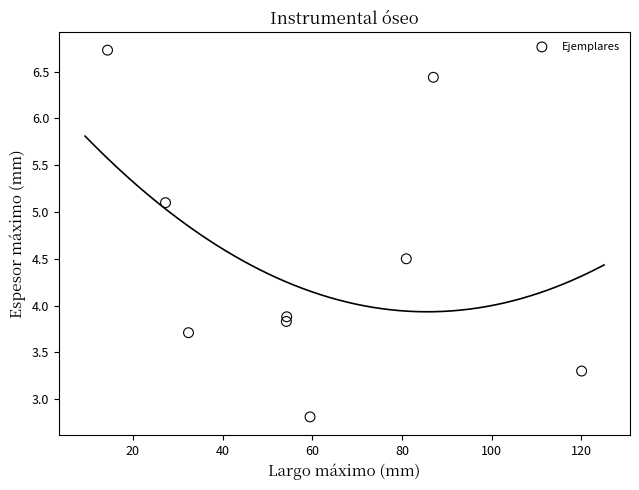

What Y value in the scatter plot is closest to 4?

3.9